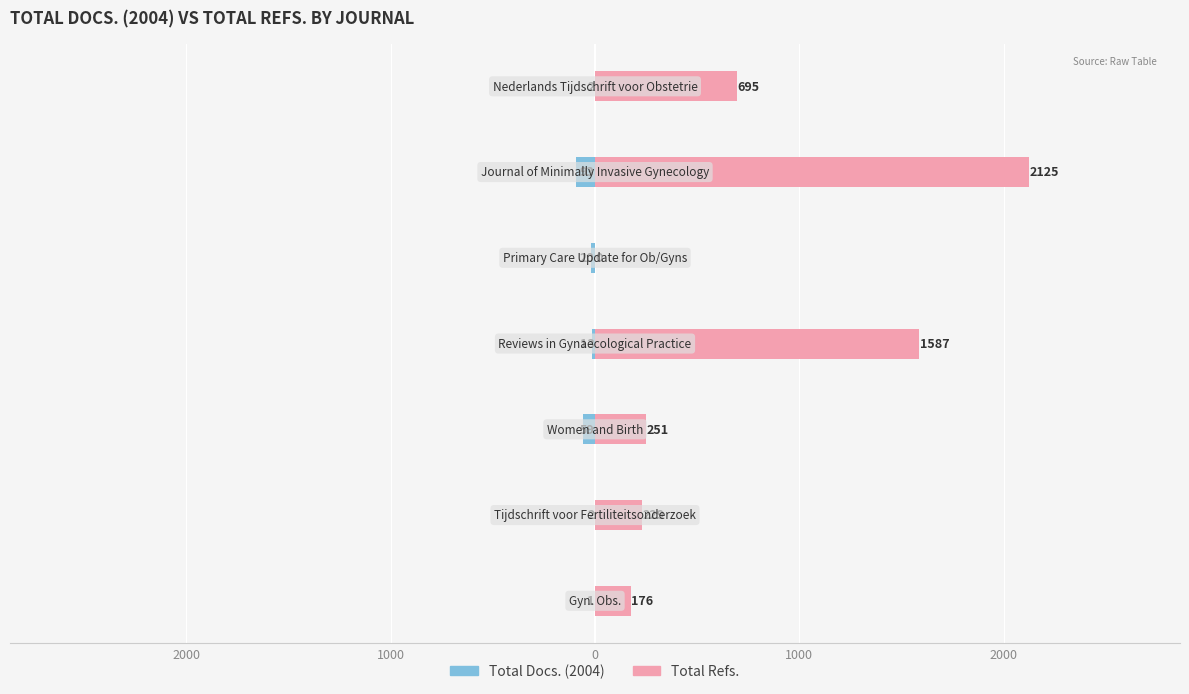

The value of Total Refs. at 2000 is 2125. True or false?

True